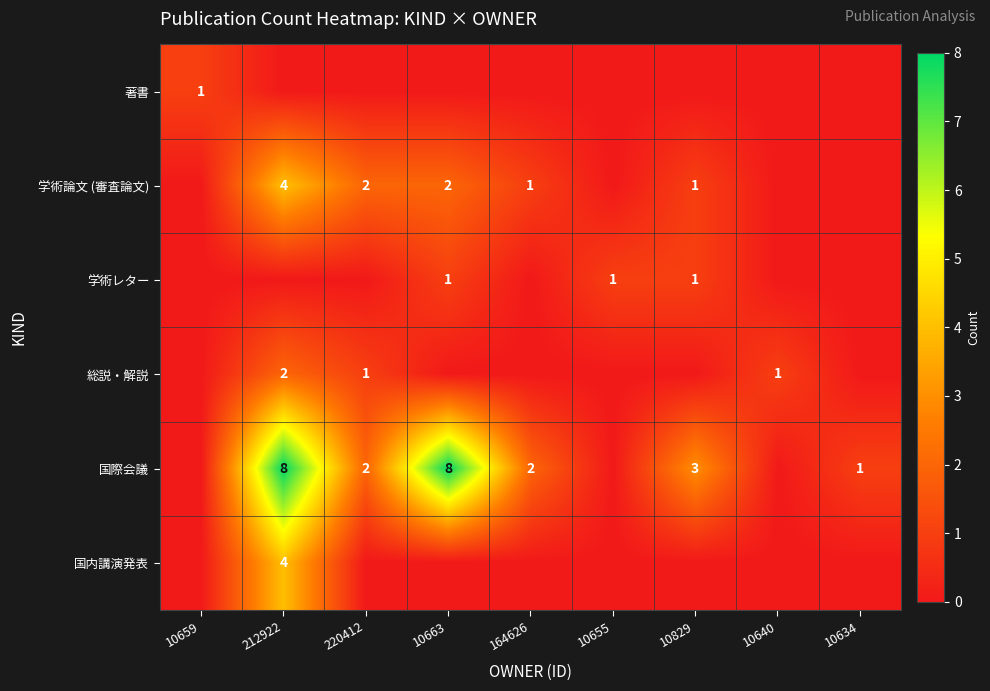

The 国内講演発表 series shows 2 at 212922. True or false?

False